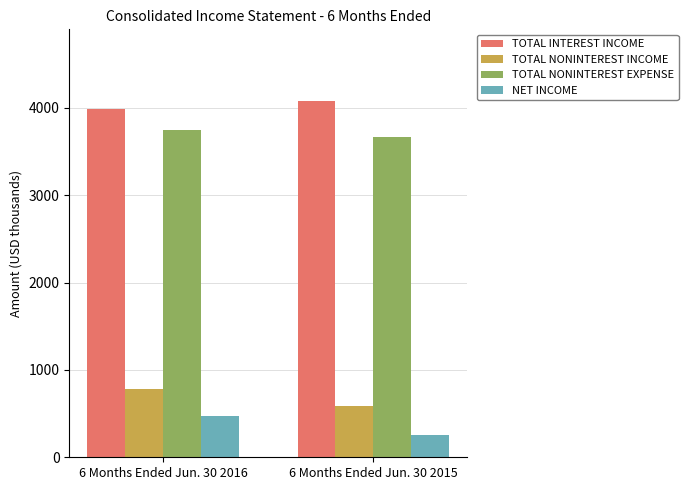

Read the TOTAL NONINTEREST EXPENSE value at 6 Months Ended Jun. 30 2016.

3747